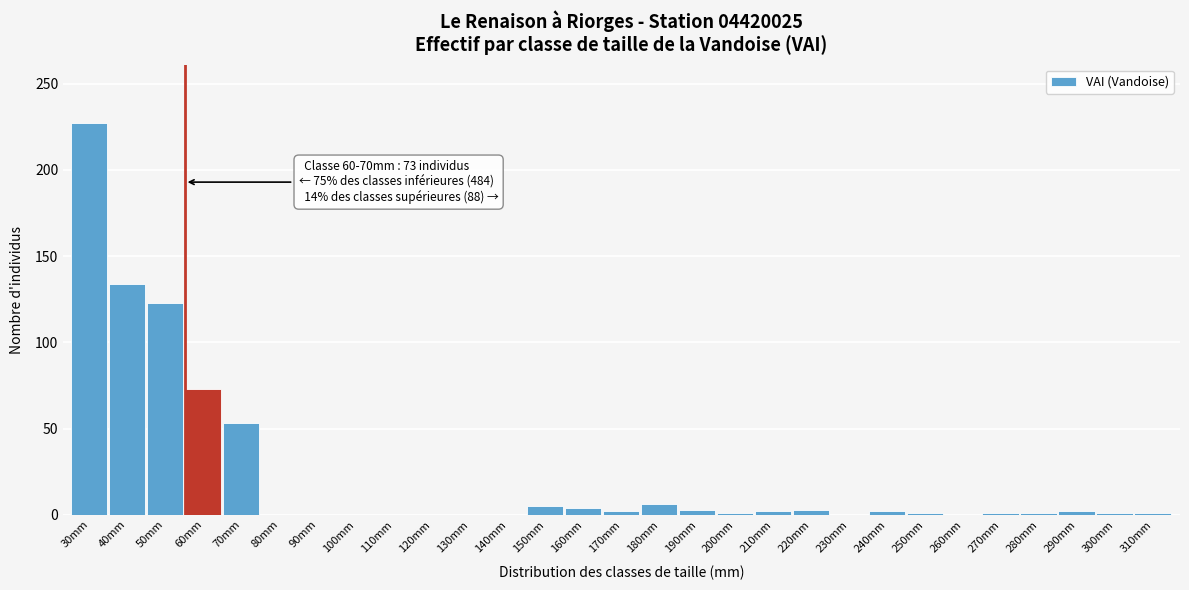

Which label corresponds to the largest value in the chart?

30mm